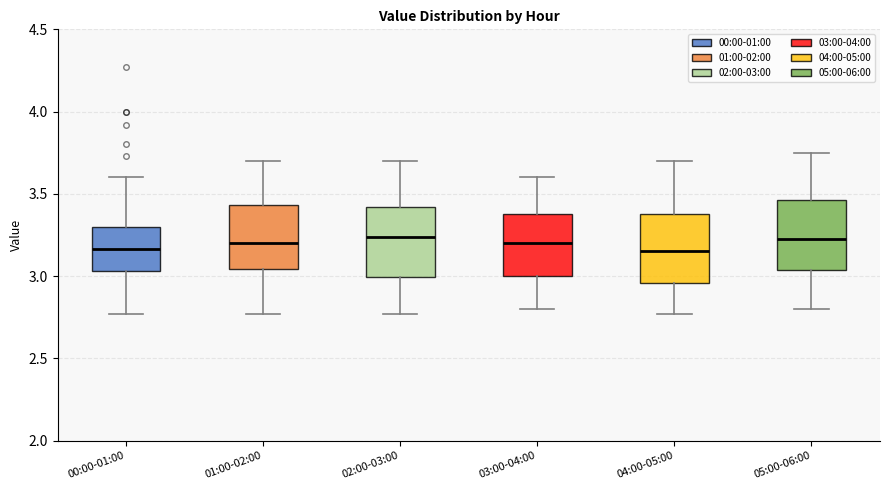

Reading left to right, read every box against the y-axis: the position of its median line, the range the box covers, and the ends of its whiskers. The values are not printed on the chart, so give them approximately, as read against the axis.

00:00-01:00: median 3.15, box 3.05 to 3.30, whiskers 2.75 to 3.60
01:00-02:00: median 3.20, box 3.05 to 3.45, whiskers 2.75 to 3.70
02:00-03:00: median 3.25, box 3.00 to 3.40, whiskers 2.75 to 3.70
03:00-04:00: median 3.20, box 3.00 to 3.40, whiskers 2.80 to 3.60
04:00-05:00: median 3.15, box 2.95 to 3.40, whiskers 2.75 to 3.70
05:00-06:00: median 3.25, box 3.05 to 3.45, whiskers 2.80 to 3.75